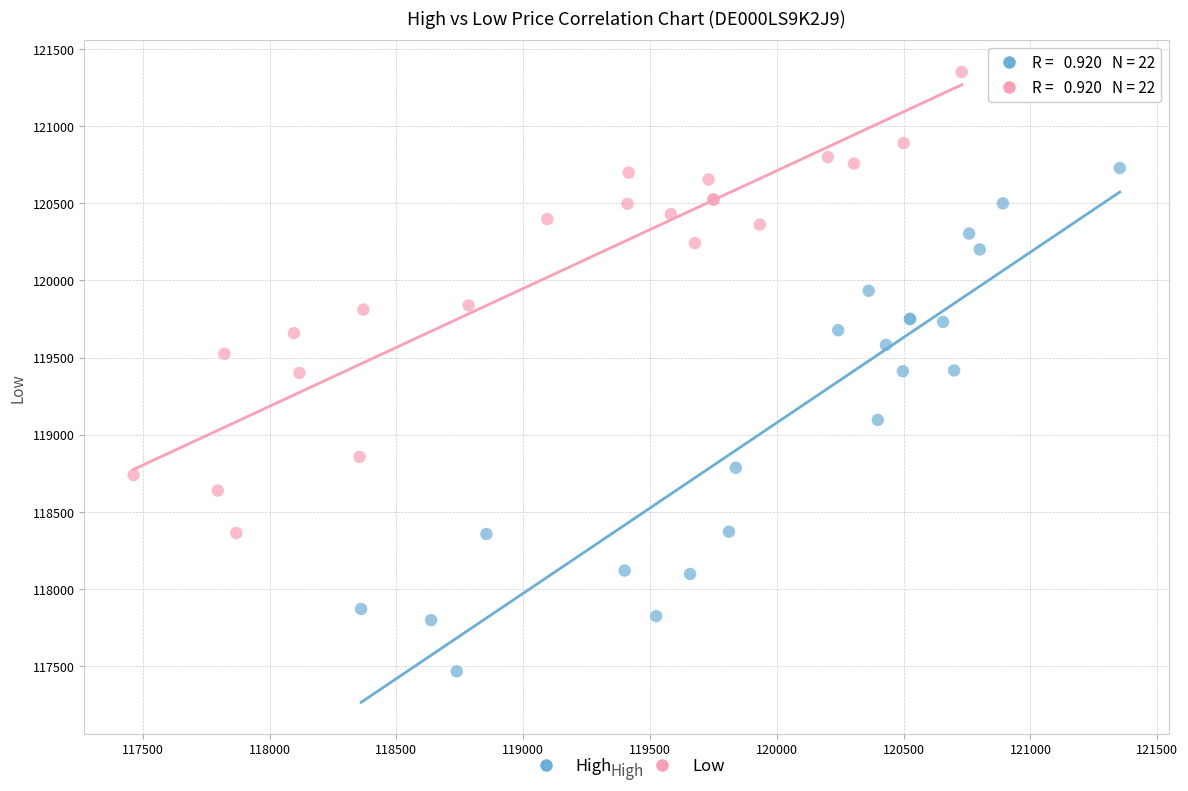

Which series reaches the maximum Y coordinate?

Low